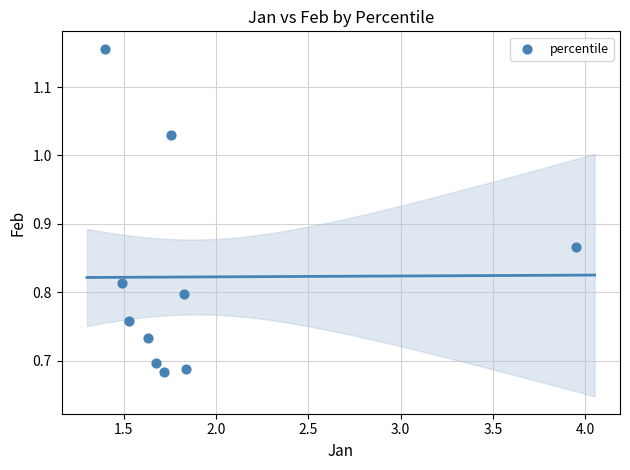

What is the range of Y values (max minus min)?

0.5